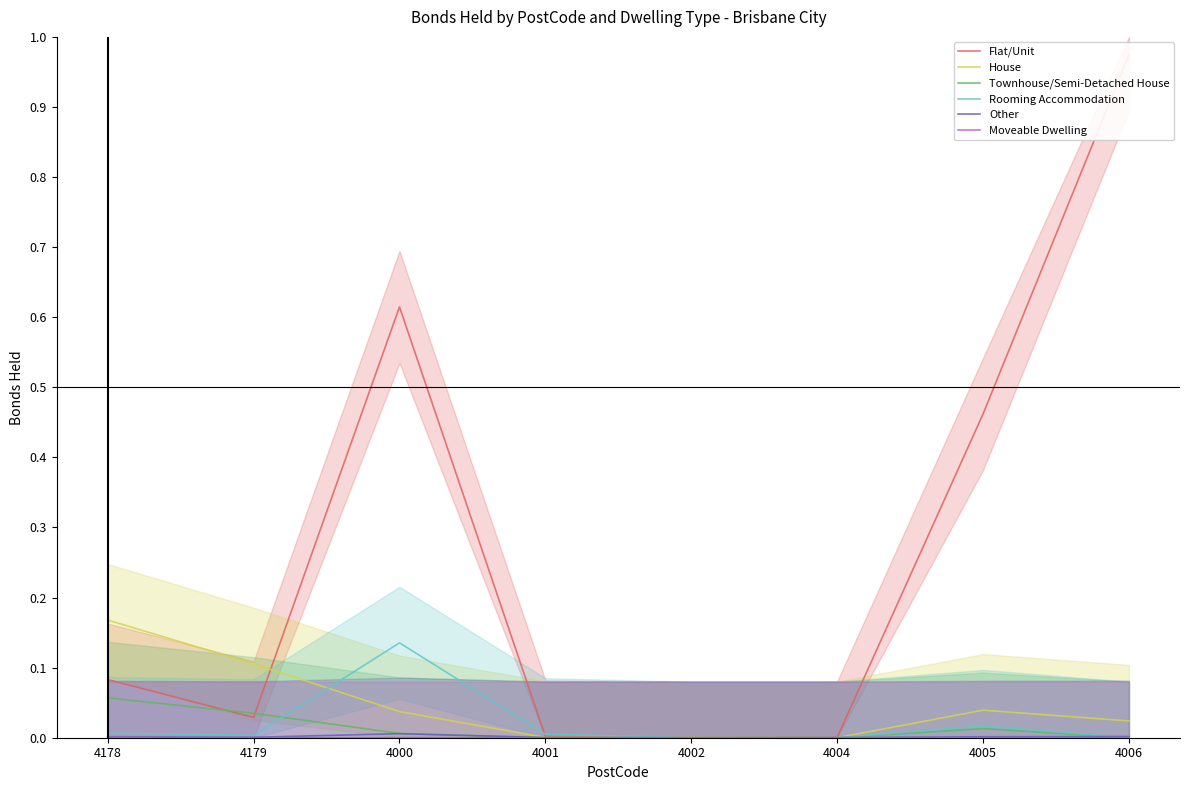

Which has a higher value, 4002 or 4178?

4178